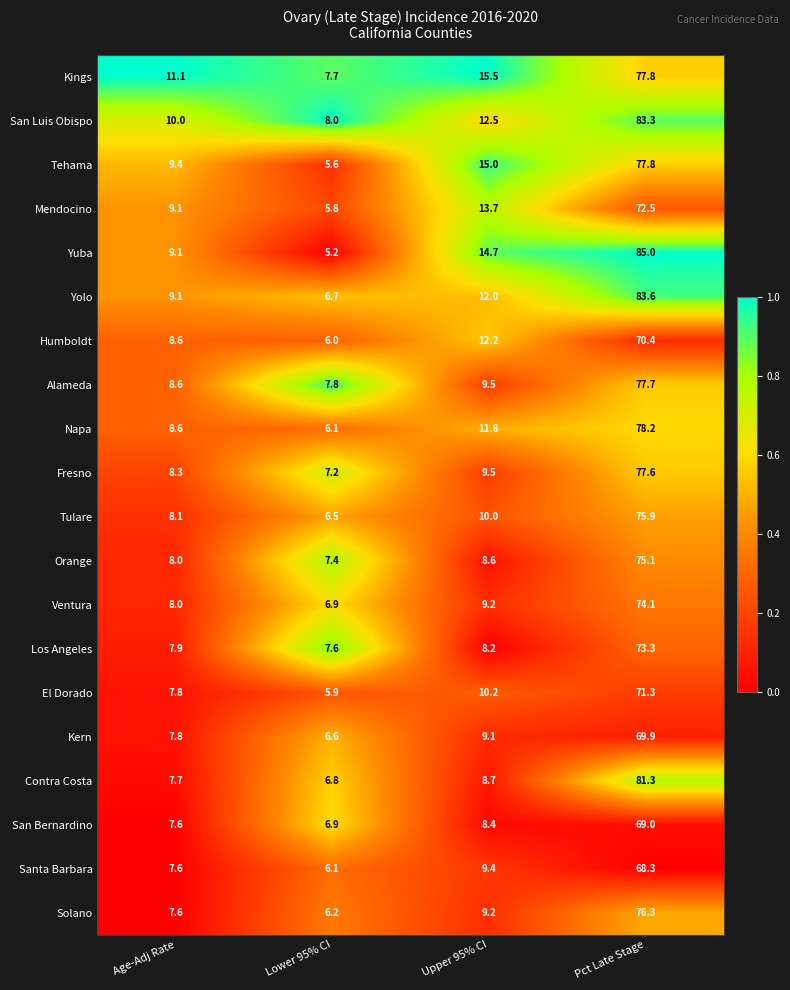

How many series are shown in this chart?

20